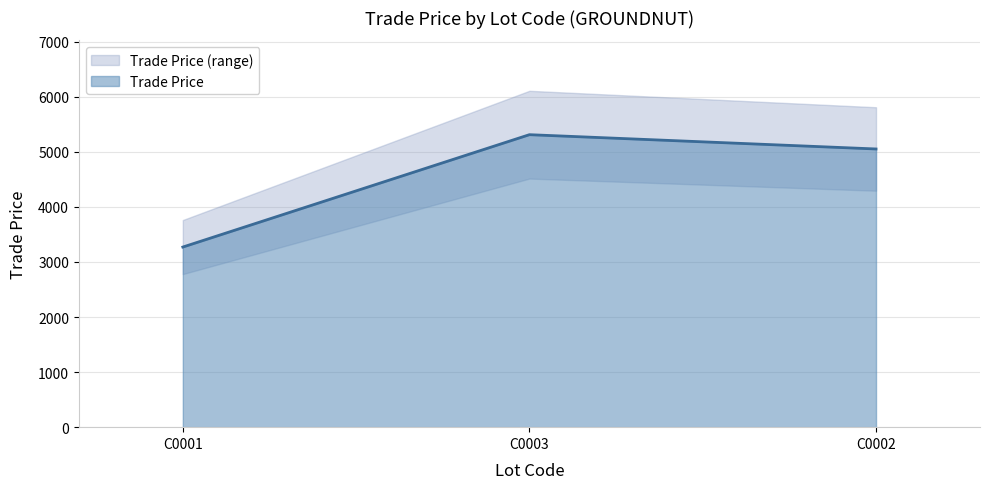

Which label corresponds to the smallest value in the chart?

C0001